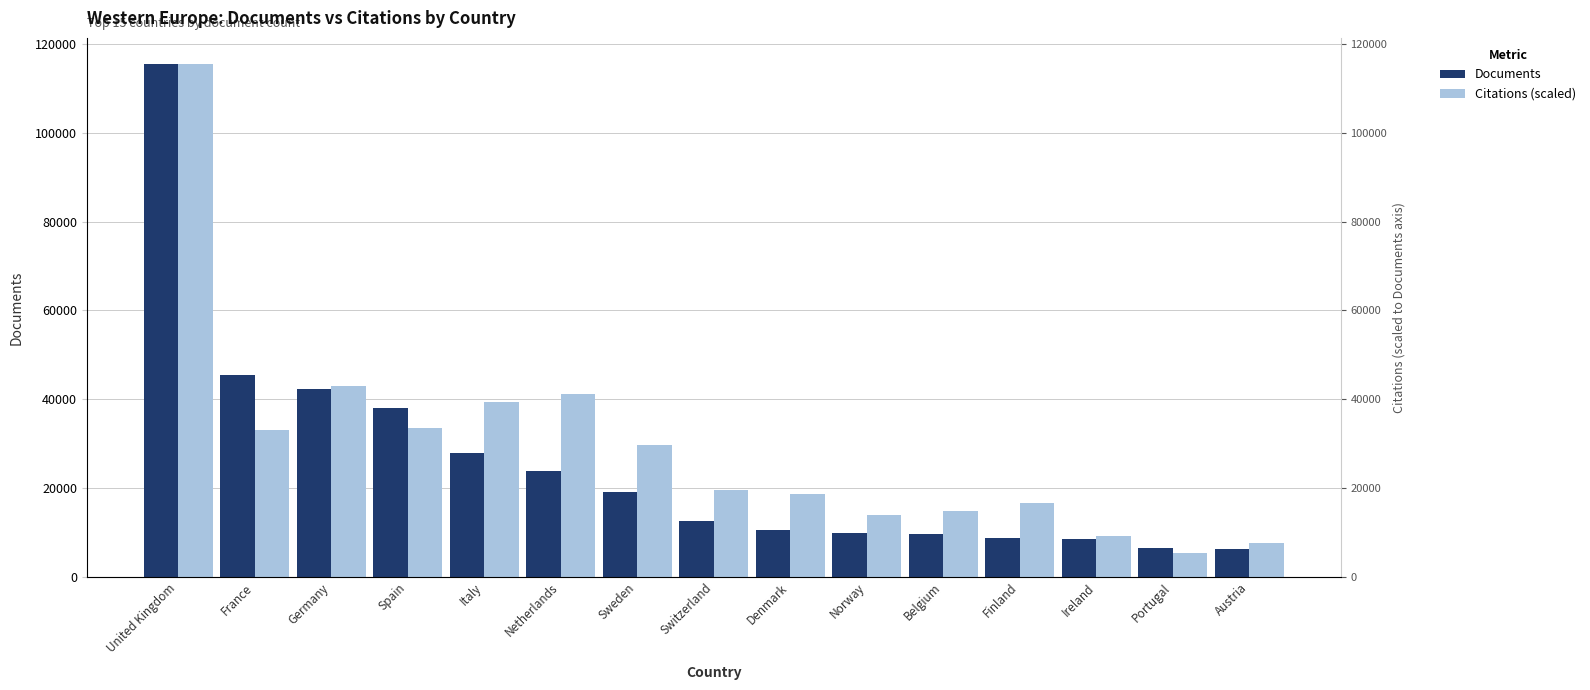

Between Belgium and Italy, which is larger?

Italy